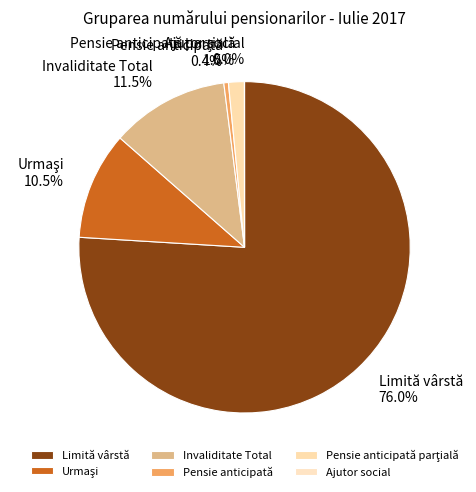

What is the largest slice in the pie chart?

Limită vârstă